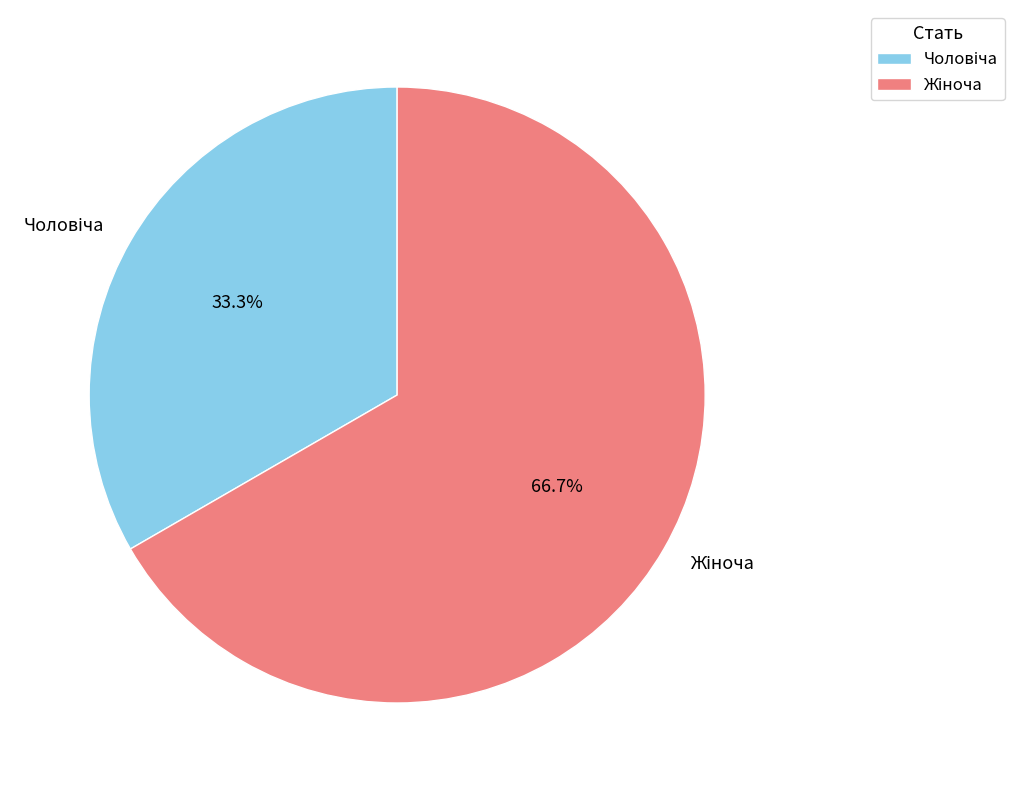

Count the number of slices in the pie.

2